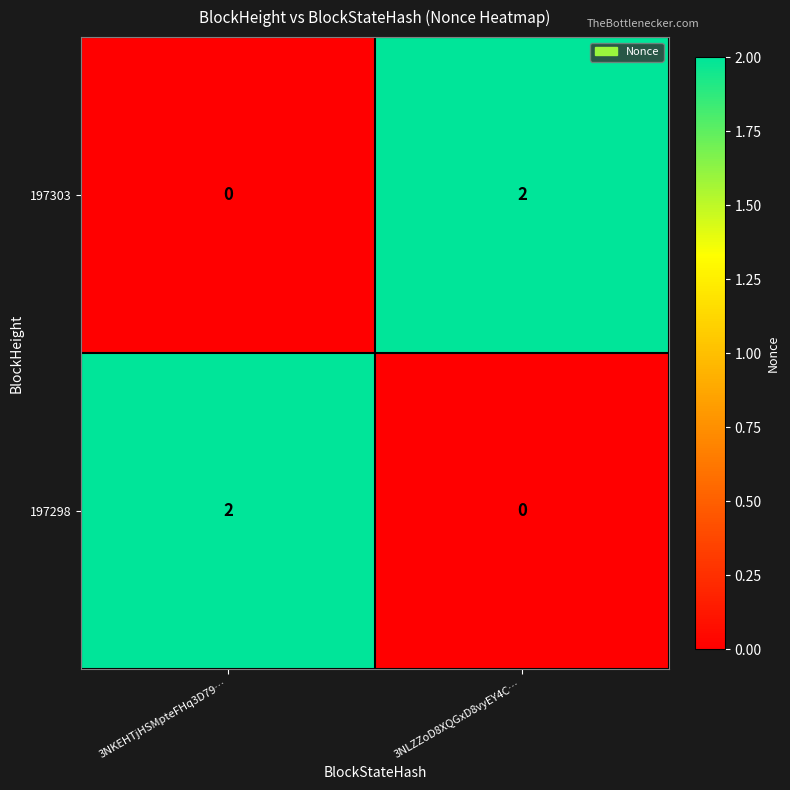

Reading left to right, extract all data points from this chart.

197303: 0	2
197298: 2	0